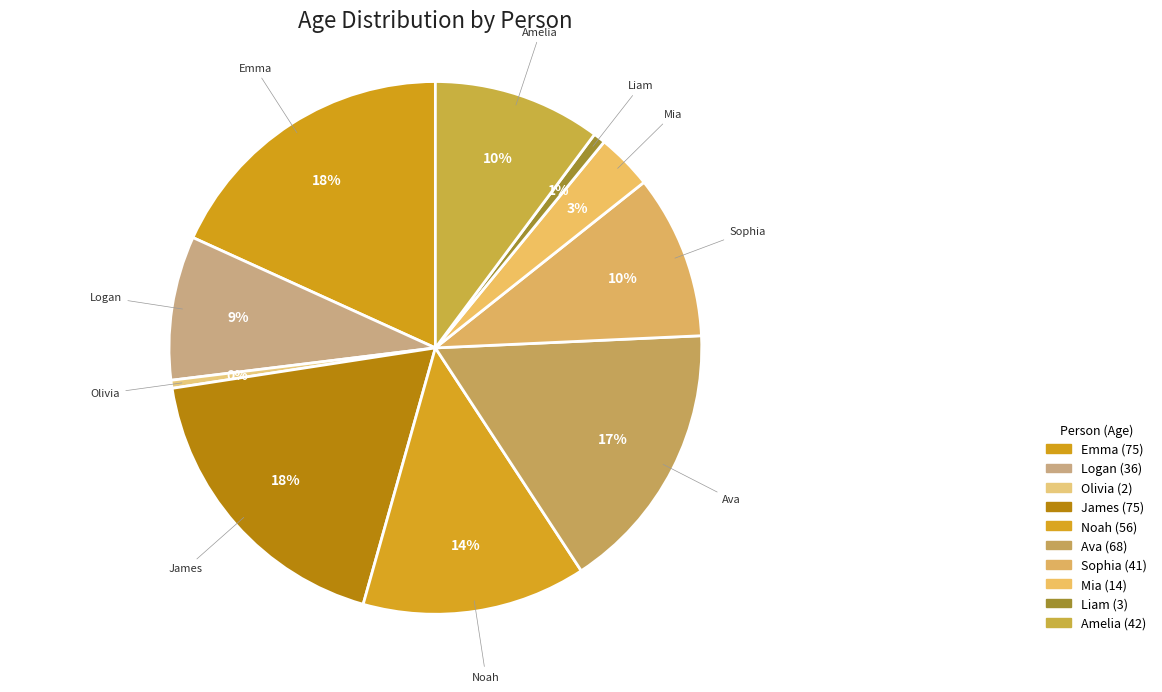

Which has a higher value, Amelia or Noah?

Noah